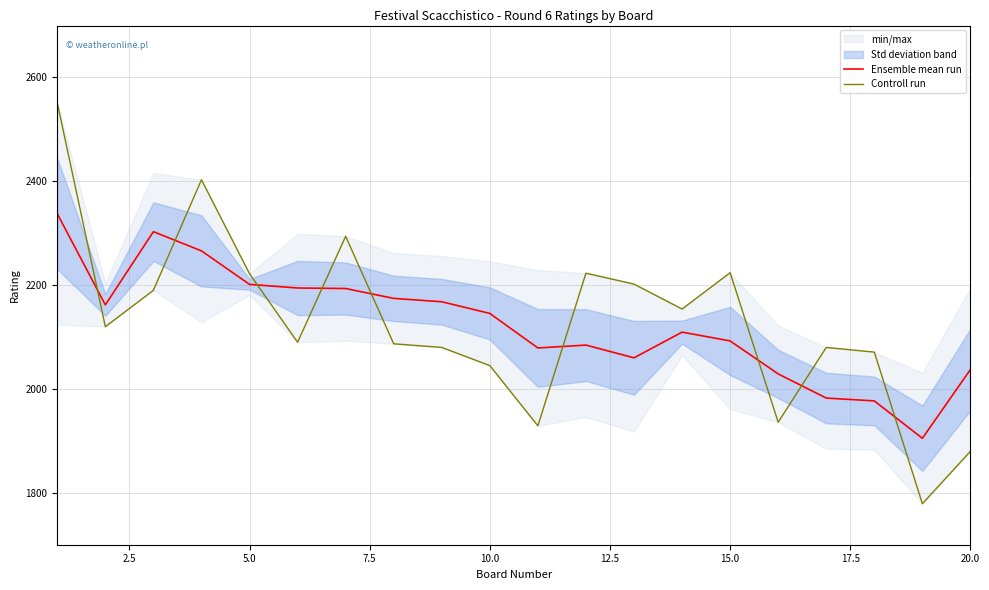

What is the minimum value for Ensemble mean run?

1905.0